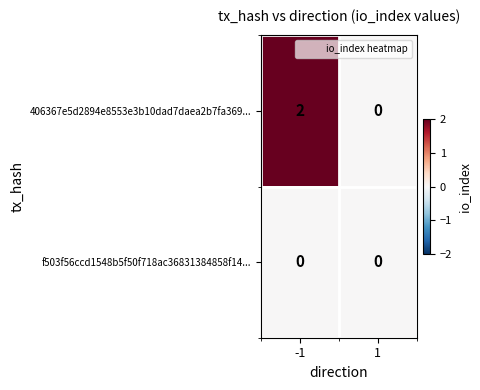

List the series in order of their overall mean, highest first.

406367e5d2894e8553e3b10dad7daea2b7fa369..., f503f56ccd1548b5f50f718ac36831384858f14...